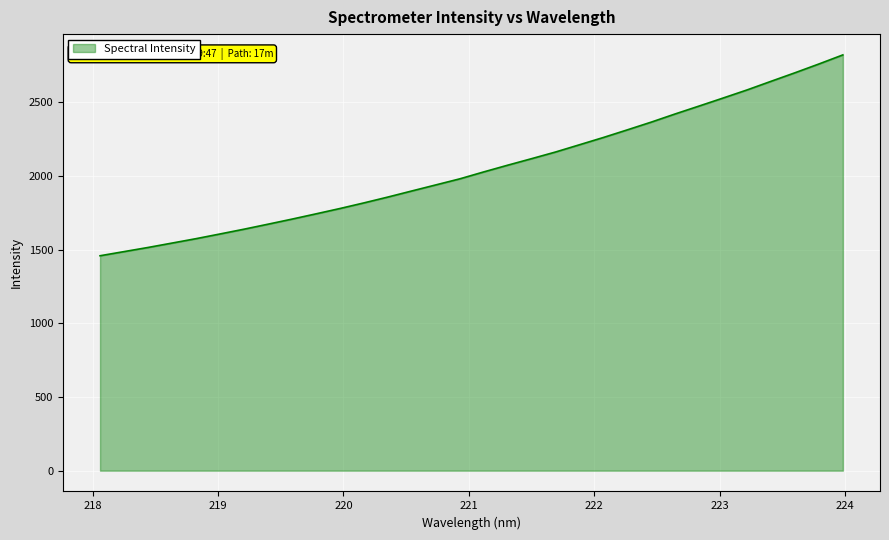

True or false: there are more than 1 points higher than both neighbors.

False